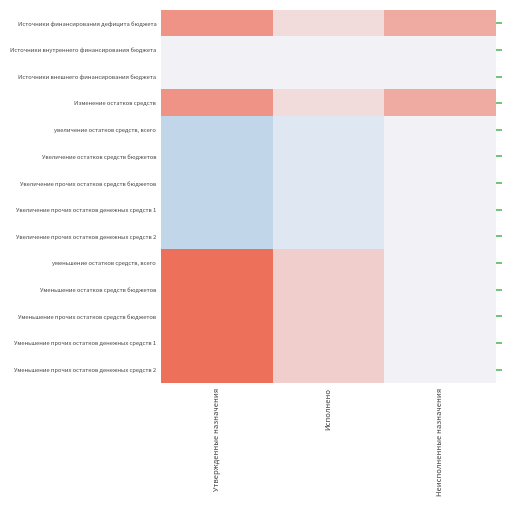

Rank the series by their maximum value, from highest to lowest.

уменьшение остатков средств, всего, Уменьшение остатков средств бюджетов, Уменьшение прочих остатков средств бюджетов, Уменьшение прочих остатков денежных средств 1, Уменьшение прочих остатков денежных средств 2, Источники финансирования дефицита бюджета, Изменение остатков средств, Источники внутреннего финансирования бюджета, Источники внешнего финансирования бюджета, увеличение остатков средств, всего, Увеличение остатков средств бюджетов, Увеличение прочих остатков средств бюджетов, Увеличение прочих остатков денежных средств 1, Увеличение прочих остатков денежных средств 2